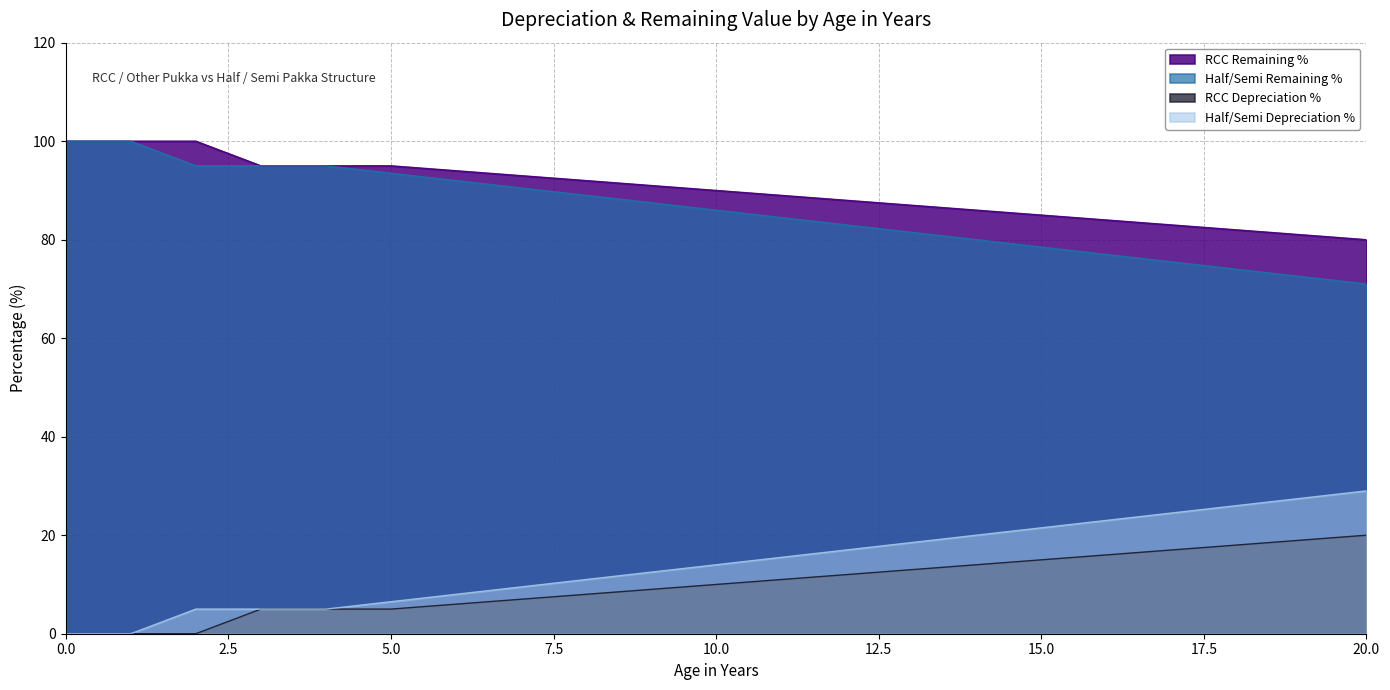

The RCC Depreciation % series shows 165.7 at 5.0. True or false?

False